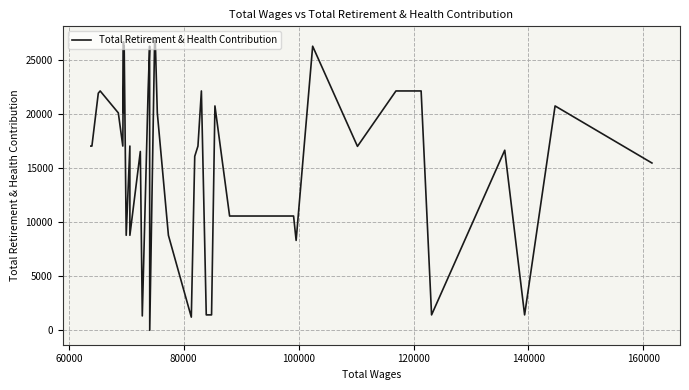

What is the maximum value shown in the chart?

26793